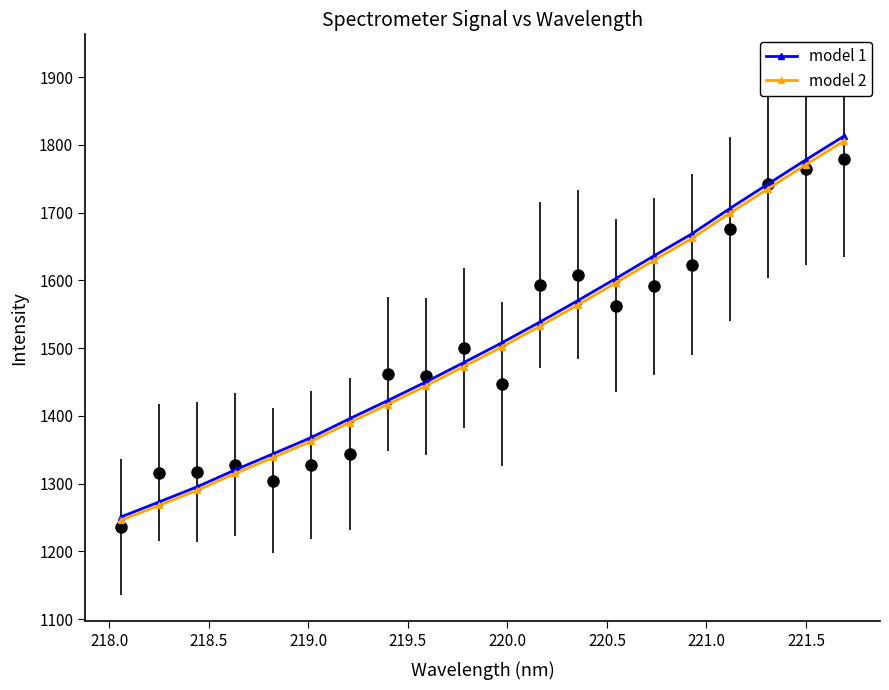

How many lines are shown in the chart?

2